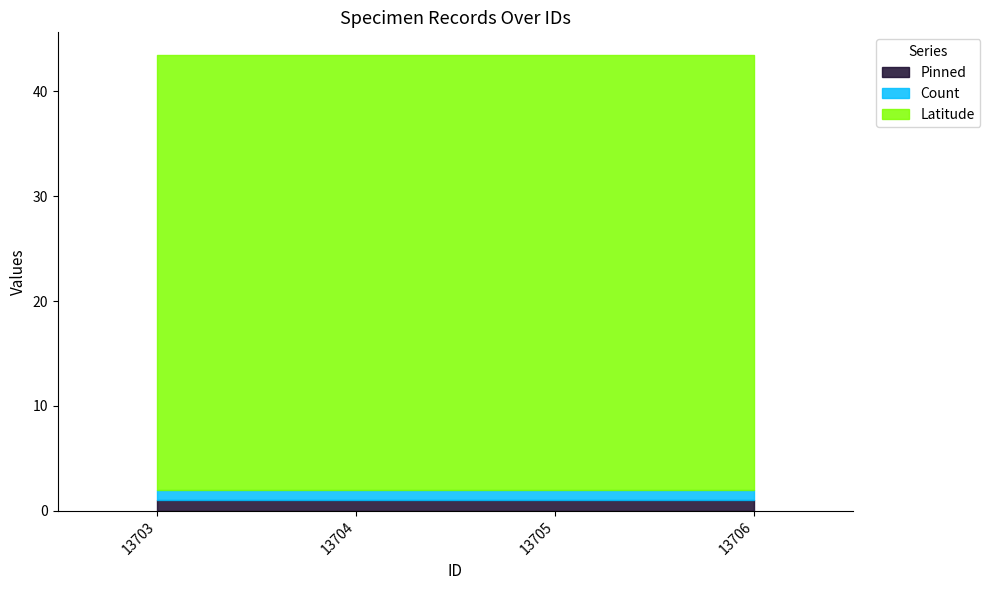

At 13703, list the series in order from largest to smallest.

Latitude, Pinned, Count